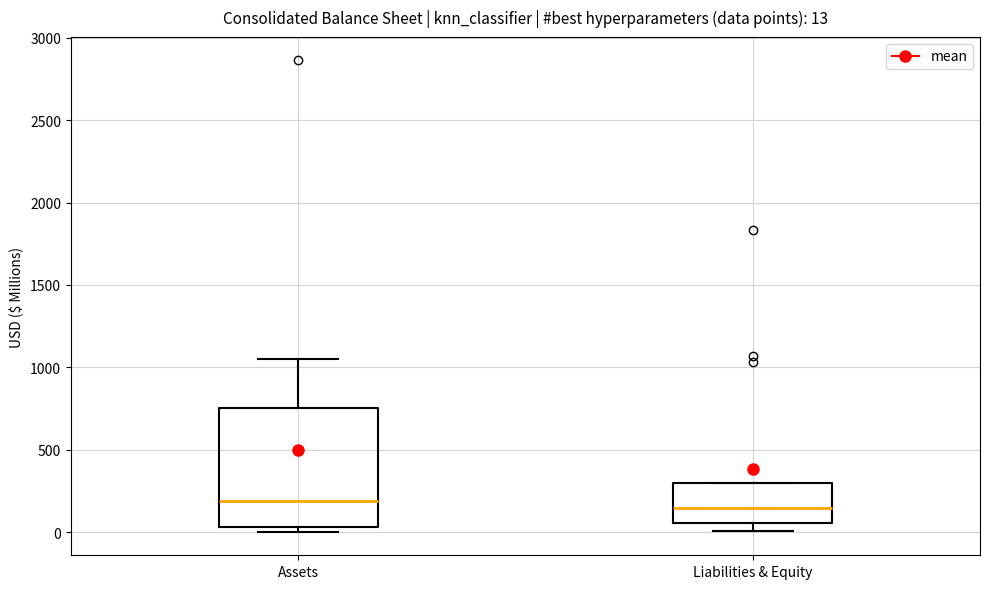

Which box is the tallest, from its lower edge to its upper edge?

Assets